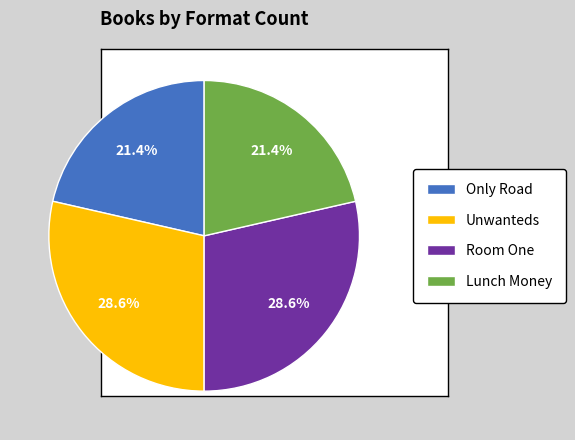

To the nearest percent, what percentage of the pie is Room One?

29%